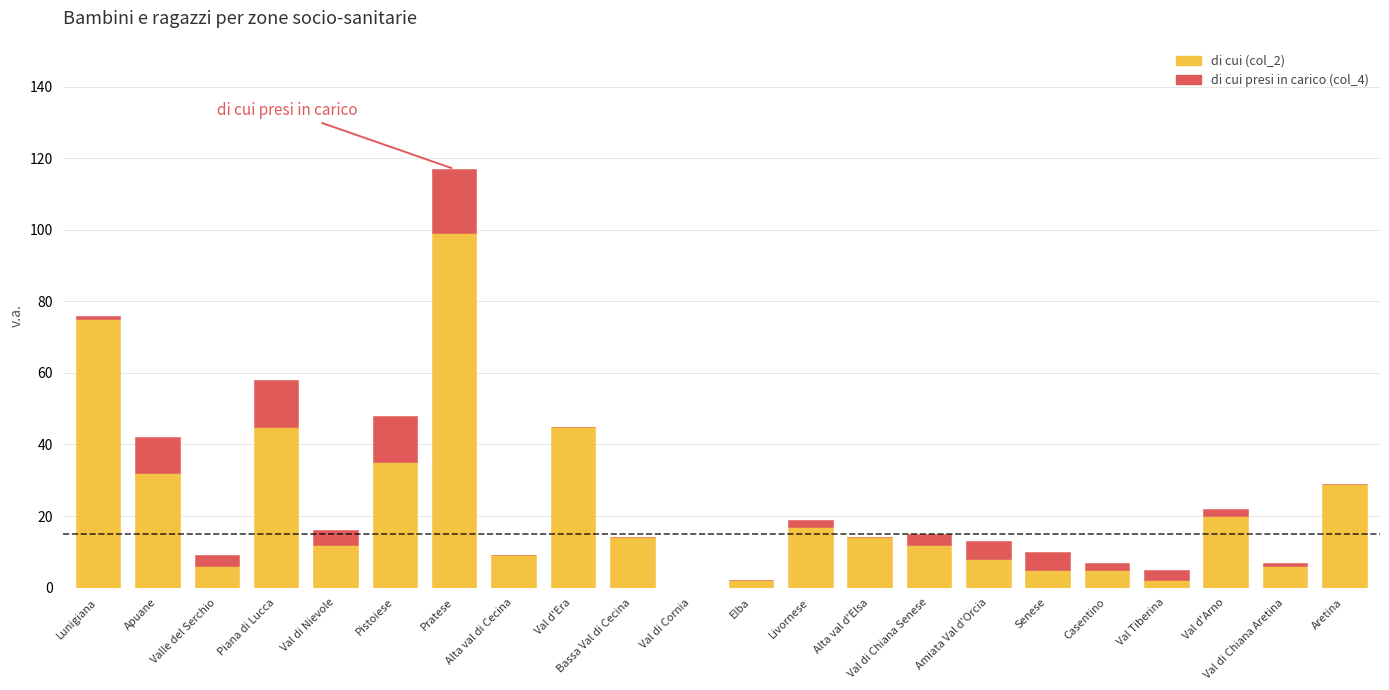

The di cui (col_2) series shows 45 at Val d'Era. True or false?

True